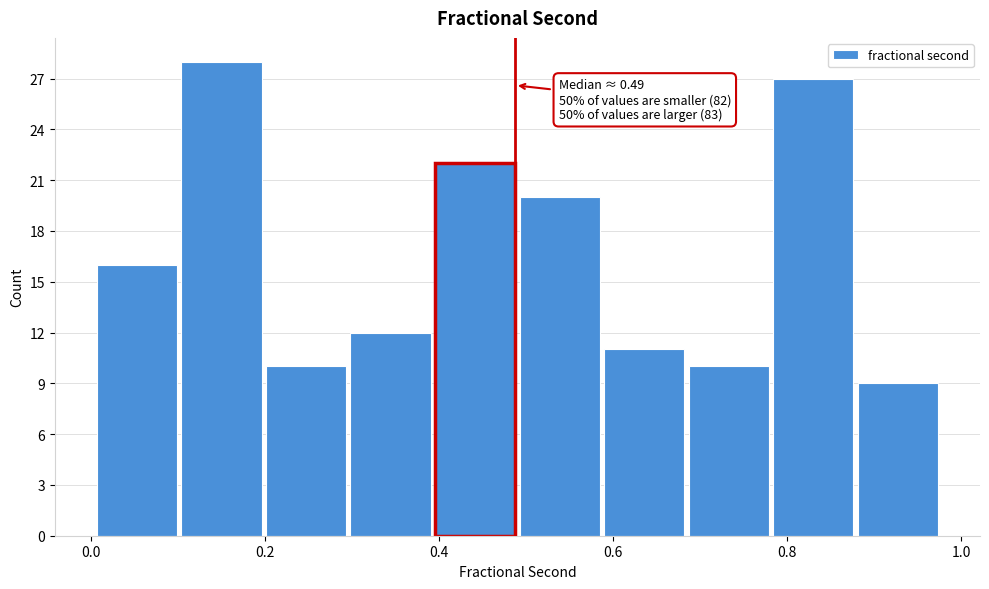

Which range on the x-axis has the tallest bar?

0.10 to 0.20